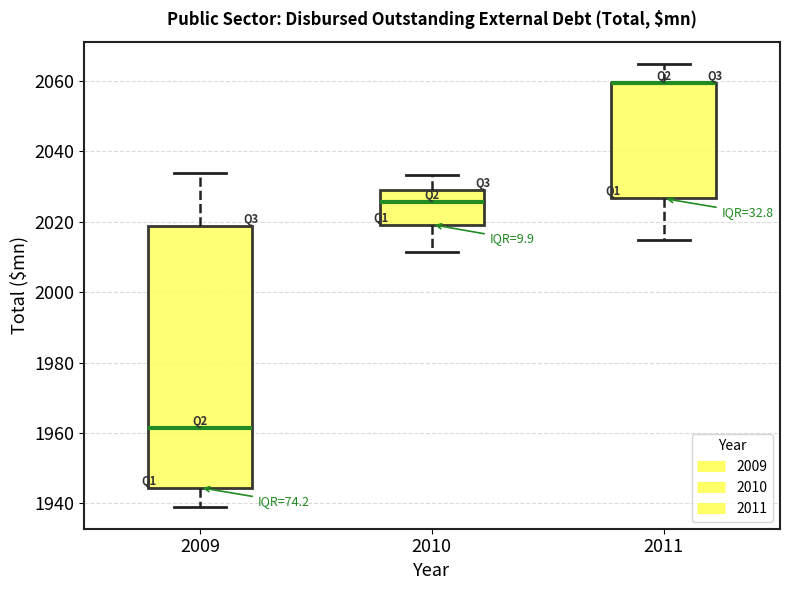

Where is the upper edge of the box at x = 2010 on the y-axis? The values are not printed on the chart, so give them approximately, as read against the axis.

2030